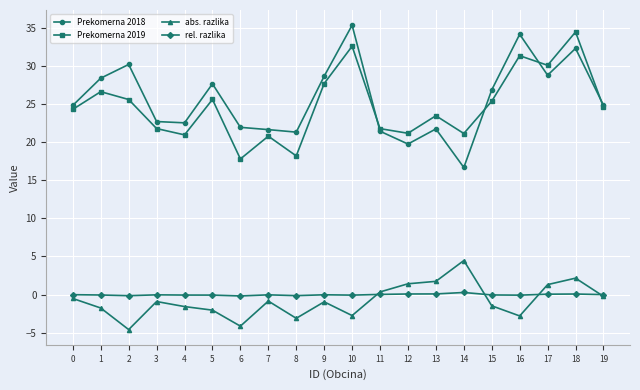

True or false: abs. razlika has a value of -1.5 at 15.

True